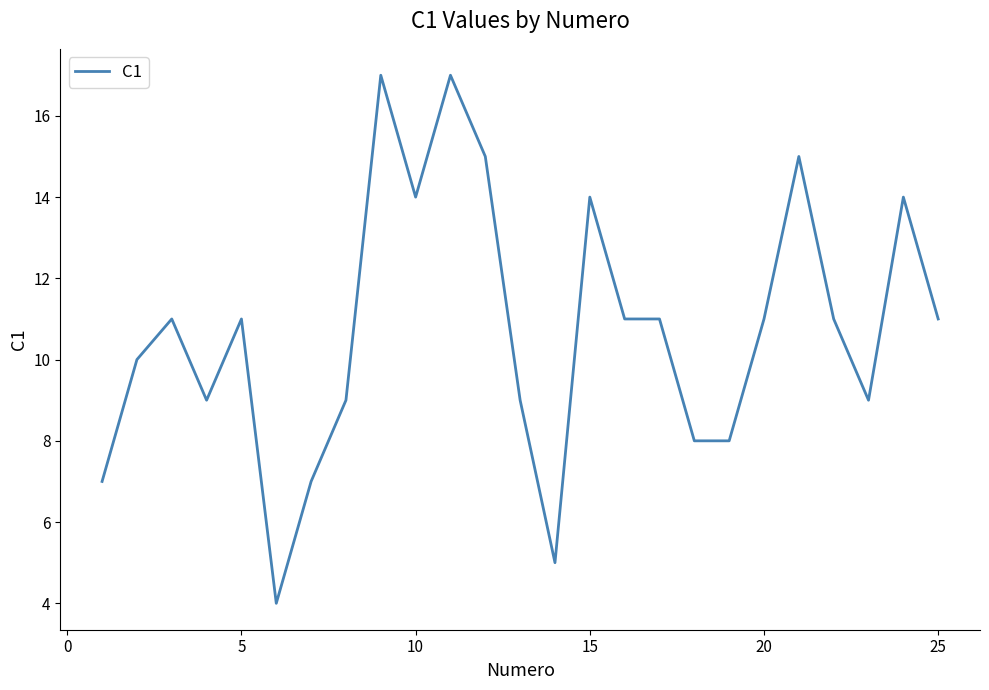

What is the smallest value displayed?

4